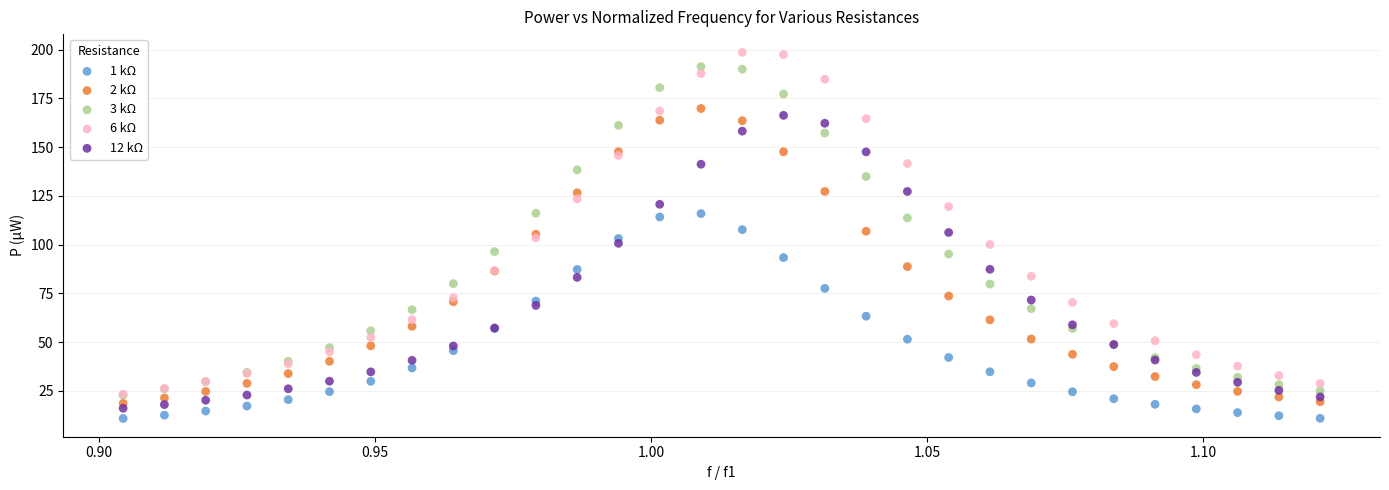

Which series reaches the minimum Y coordinate?

1 kΩ